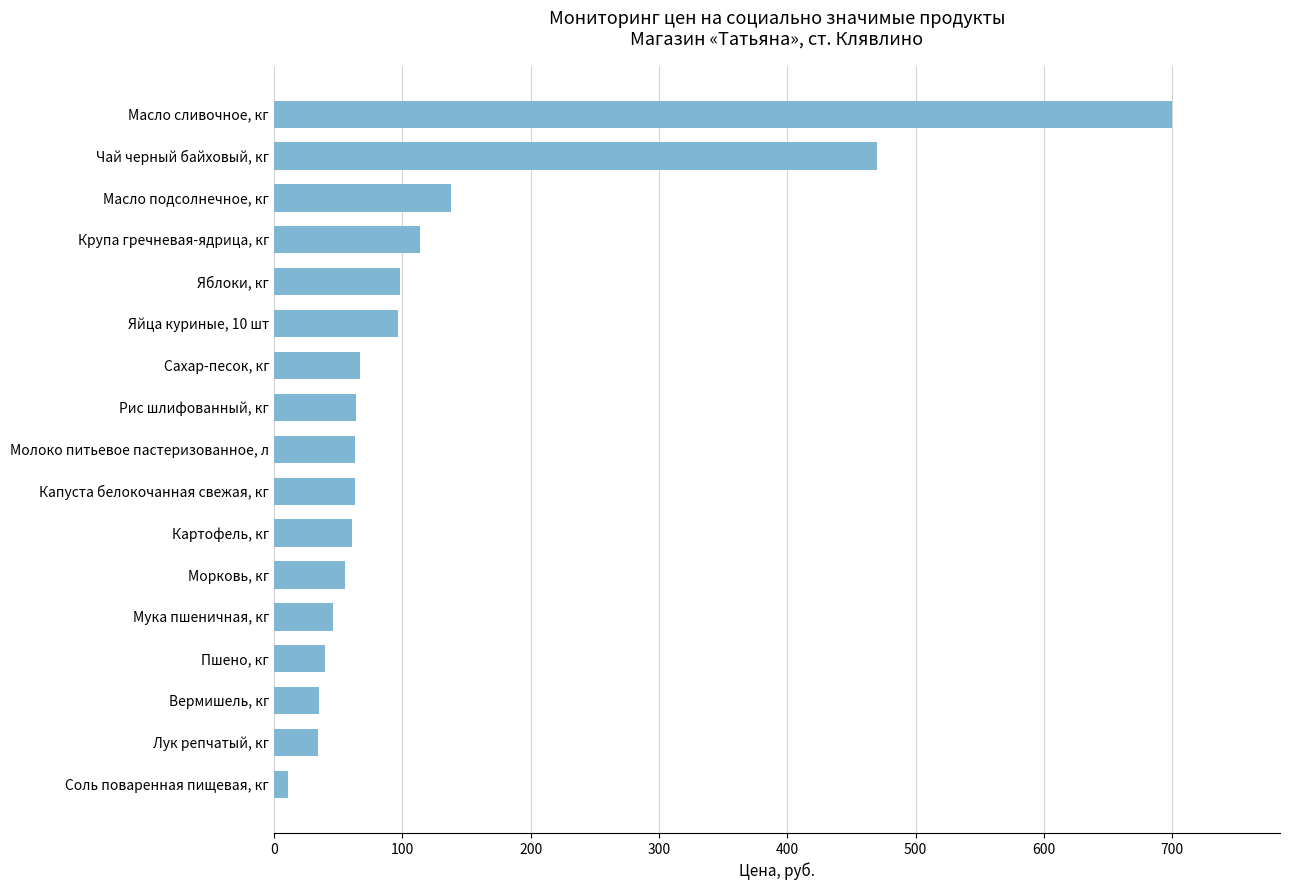

Where is the data nearest to the value 355?

Чай черный байховый, кг